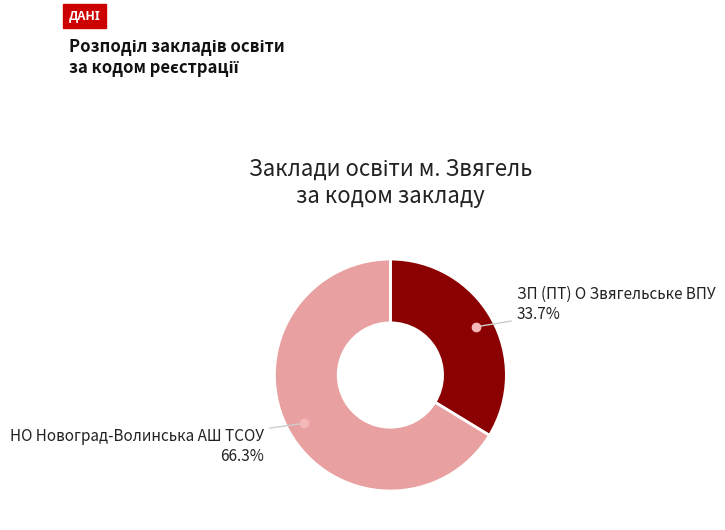

Count the number of slices in the pie.

2